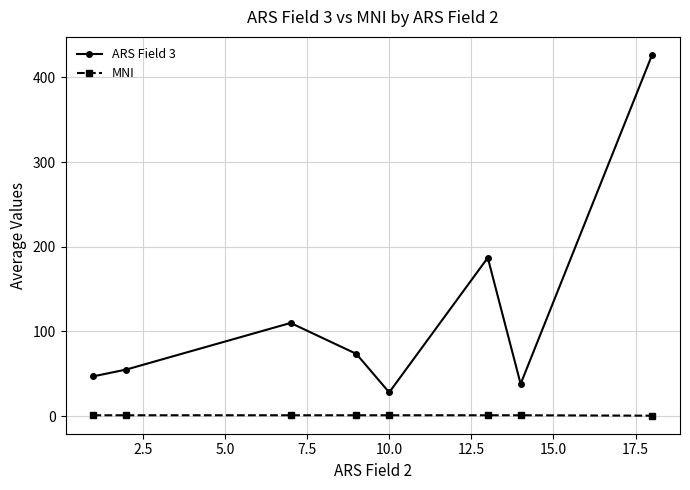

True or false: ARS Field 3 and MNI intersect in this chart.

False